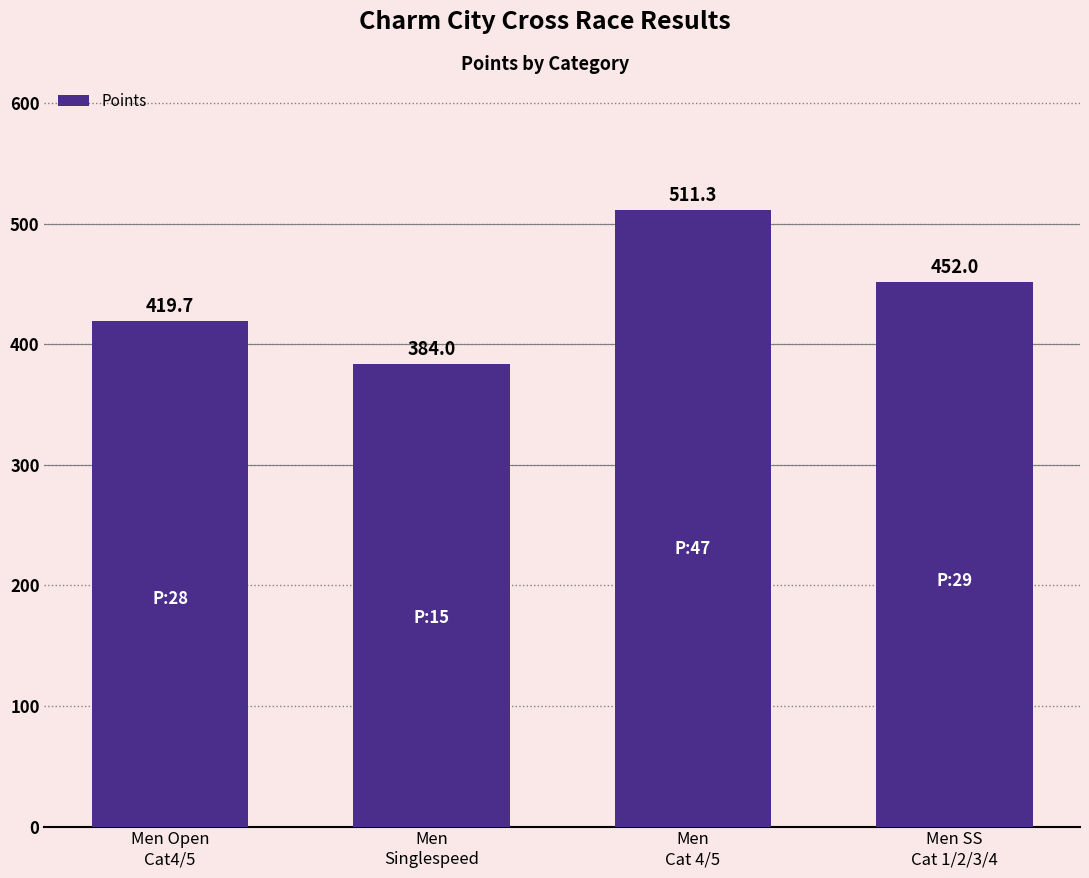

What is the sum of the values at Men
Cat 4/5 and Men
Singlespeed?

895.3